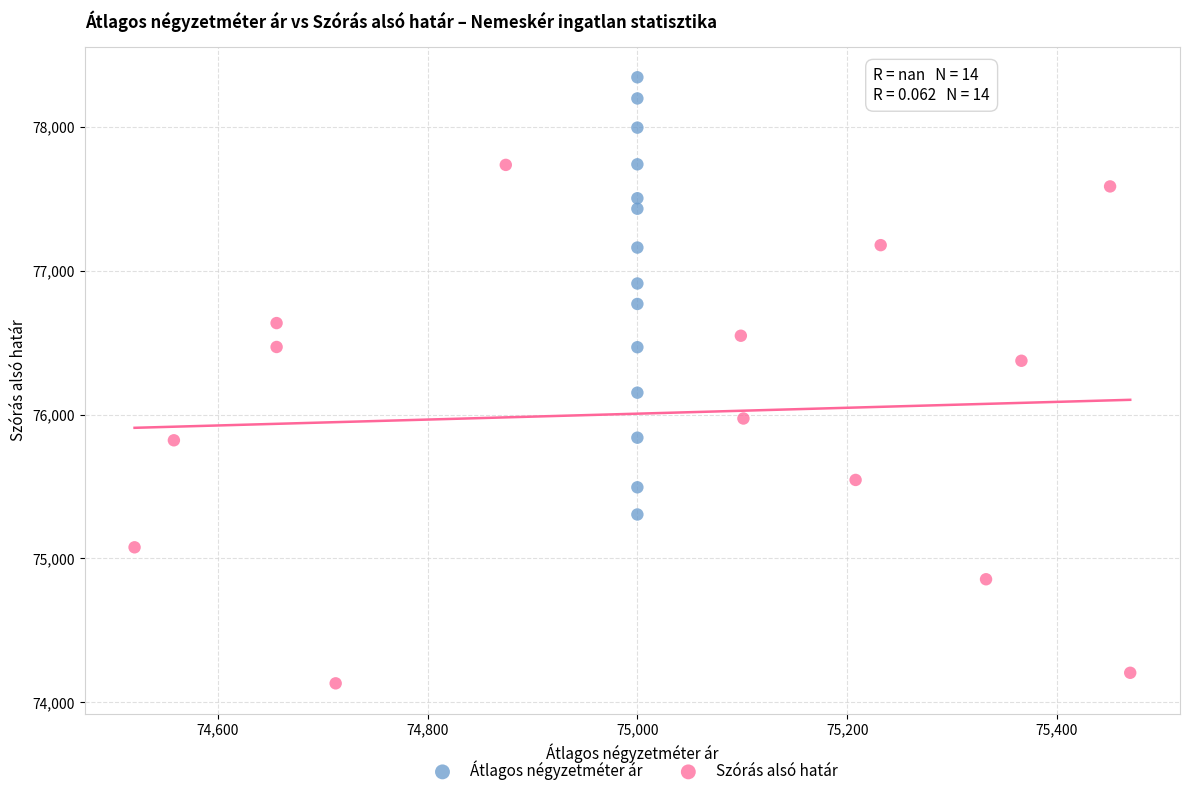

Which series has the widest spread of Y values?

Szórás alsó határ